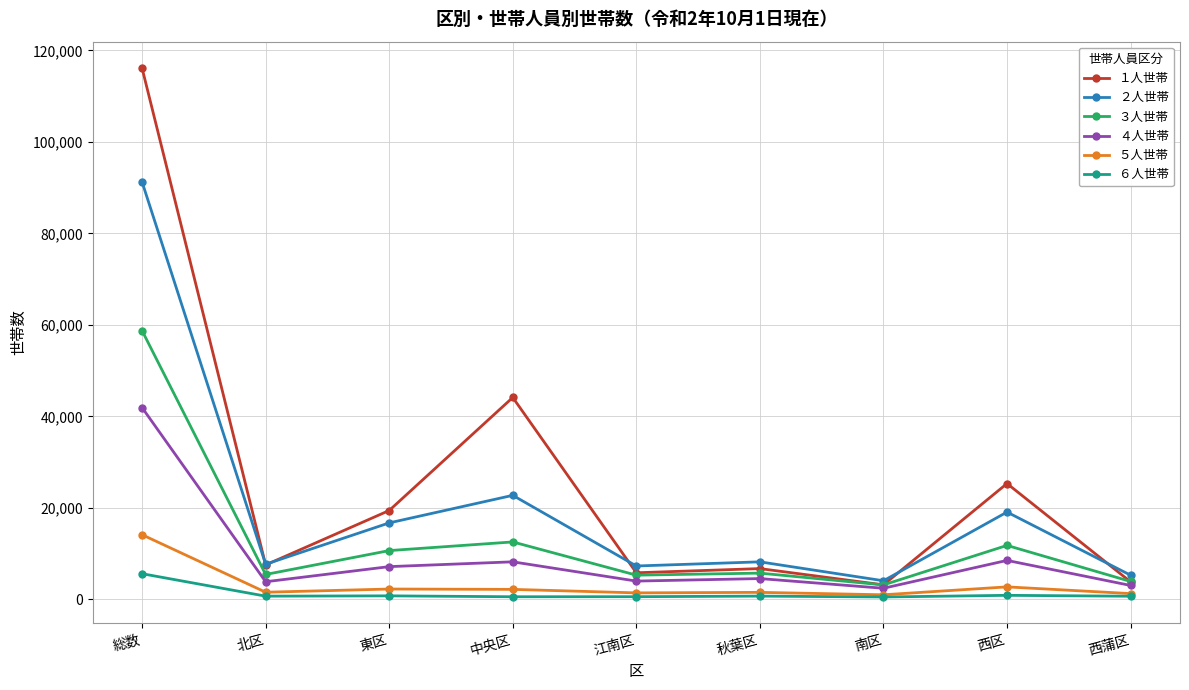

At which category is the sum across all series the highest?

総数